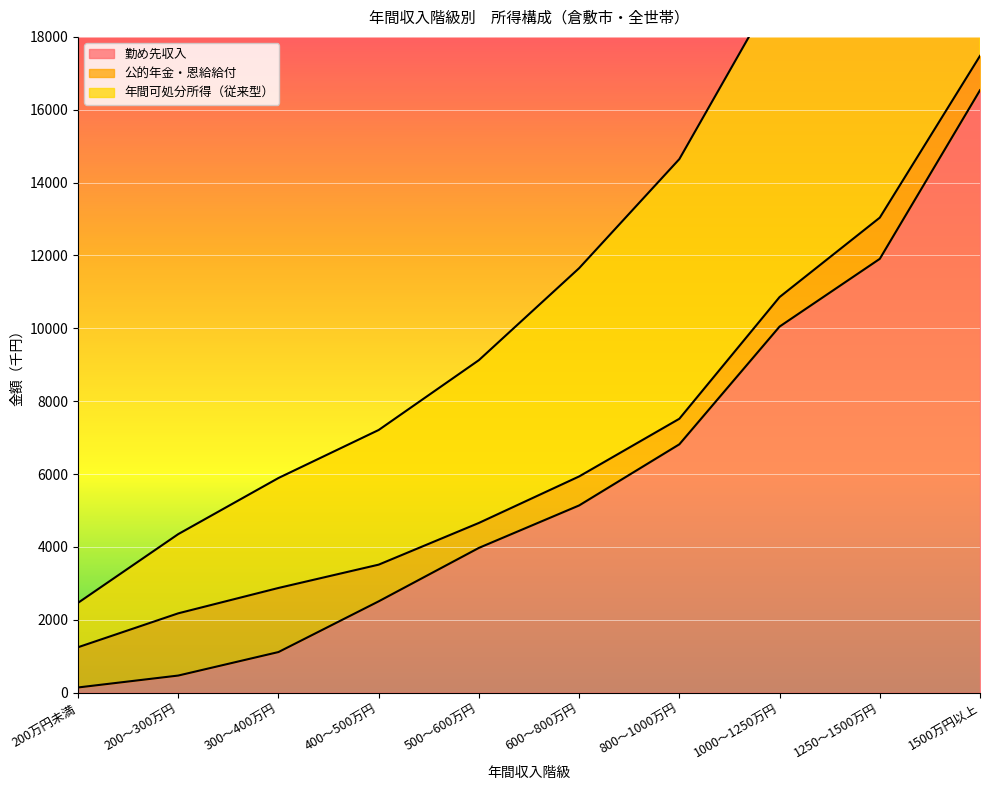

True or false: 勤め先収入 has a value of 471 at 200～300万円.

True